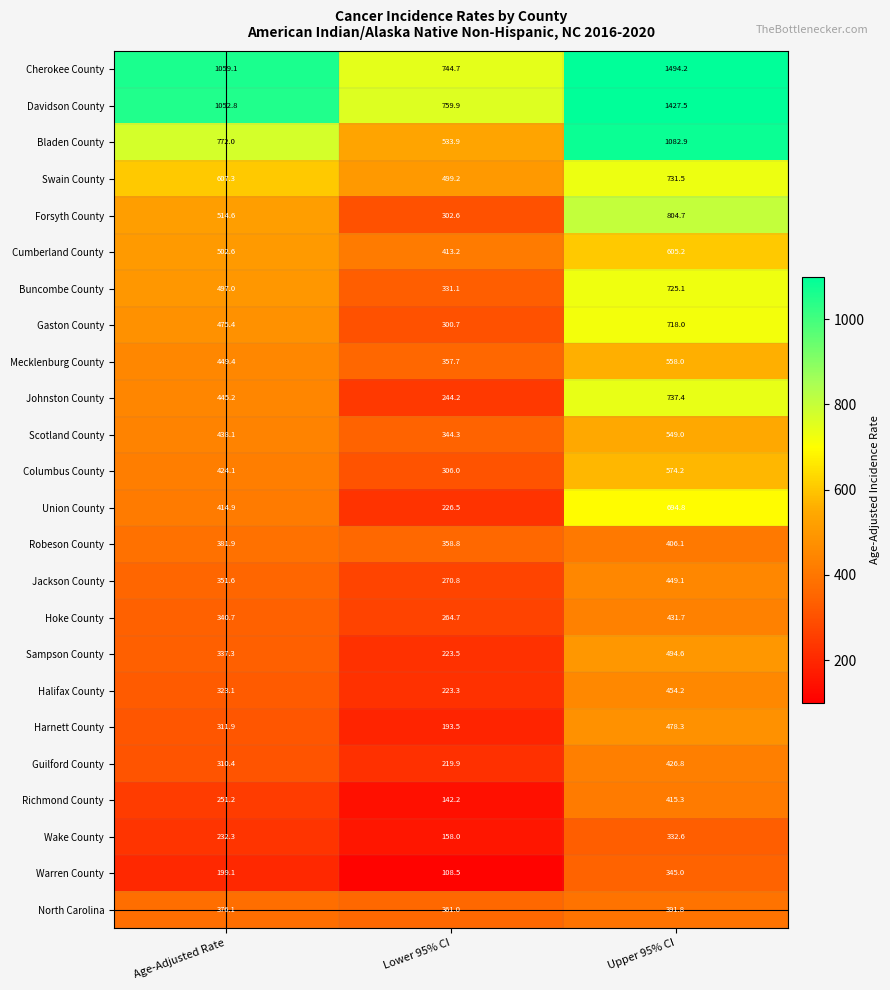

True or false: Johnston County has a value of 244.2 at Lower 95% CI.

True